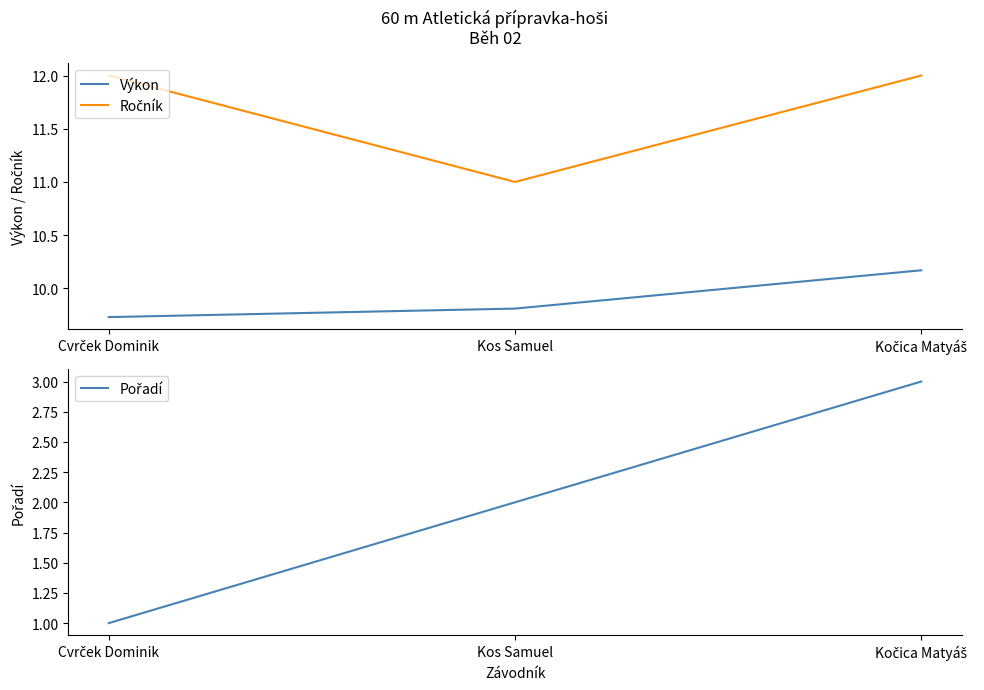

Which series changed the most between Kos Samuel and Kočica Matyáš?

Ročník